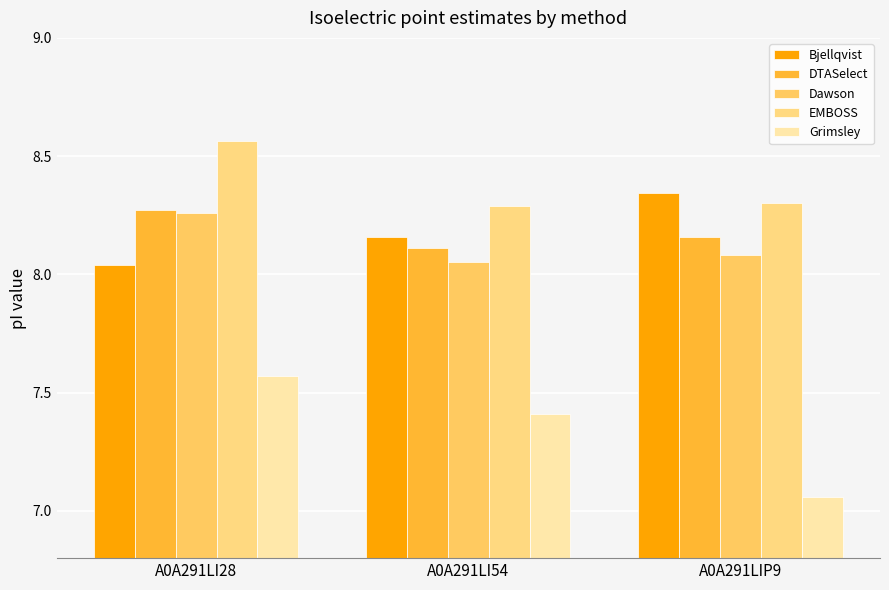

What is the spread (max minus min) of values at A0A291LIP9?

1.3